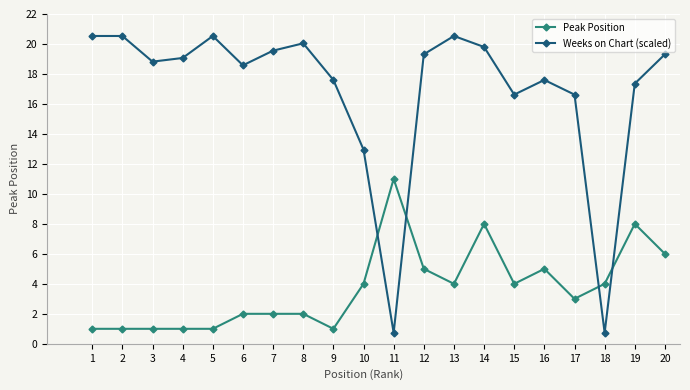

At how many categories does at least one series exceed 1?

20